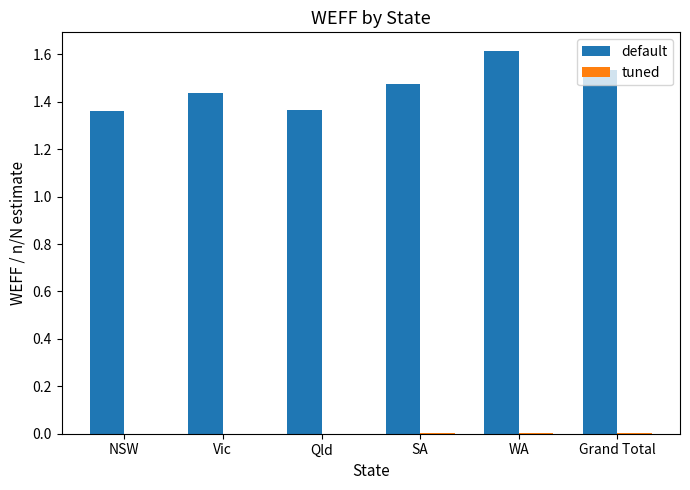

What is the sum of all default values?

8.8